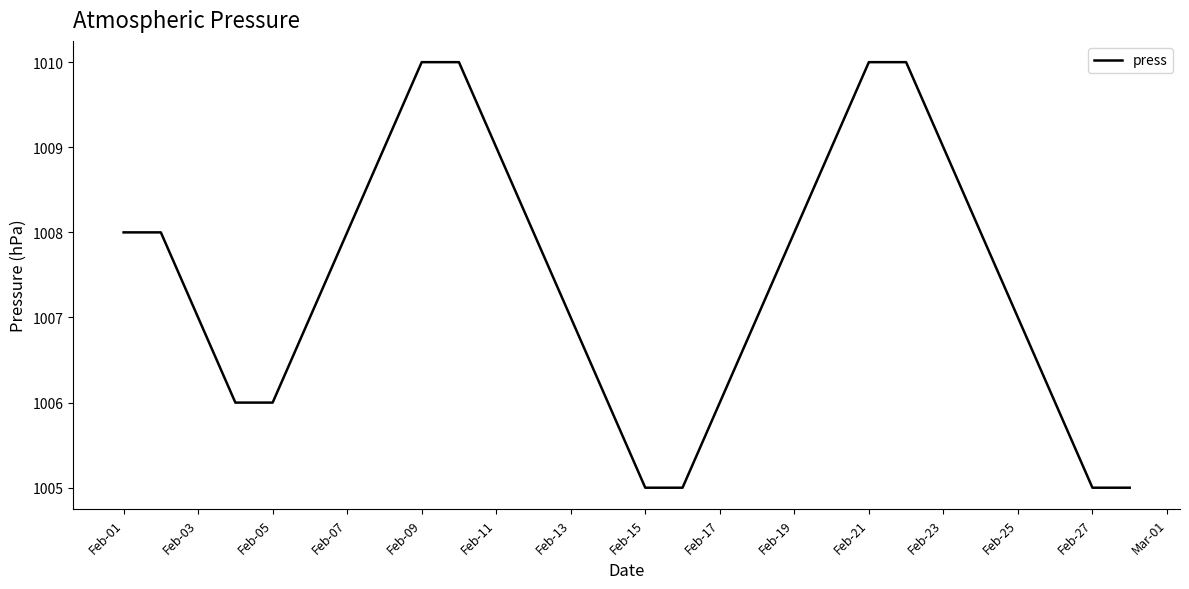

Is this an area chart (filled region under the line)?

No